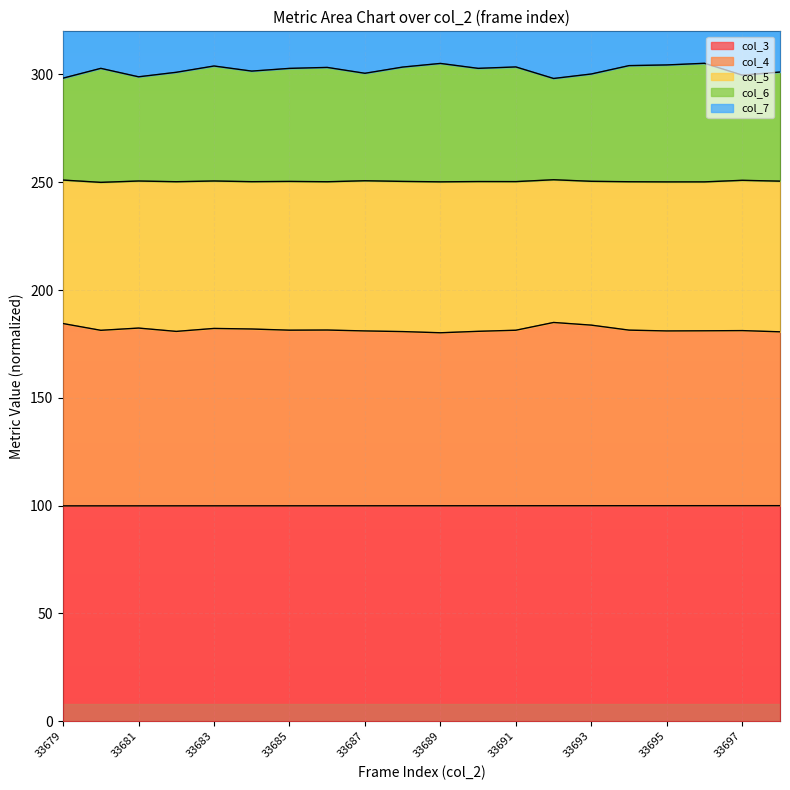

The value of col_4 at 33685 is 236.2. True or false?

False